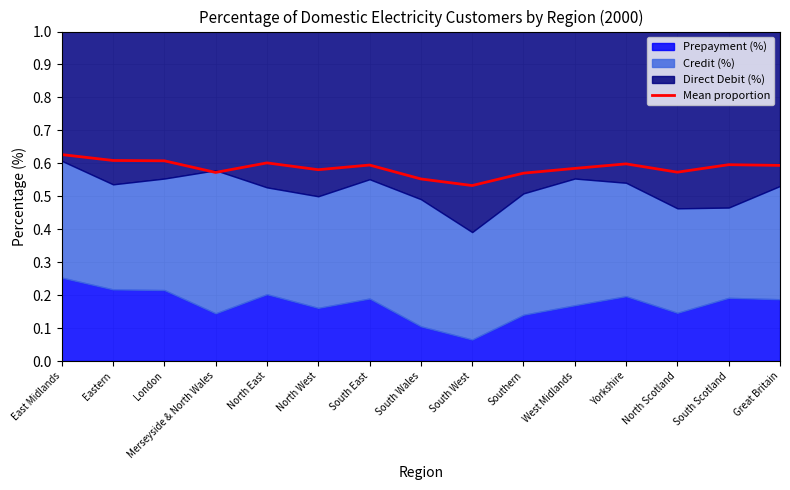

Where is the data nearest to the value 0?

South West